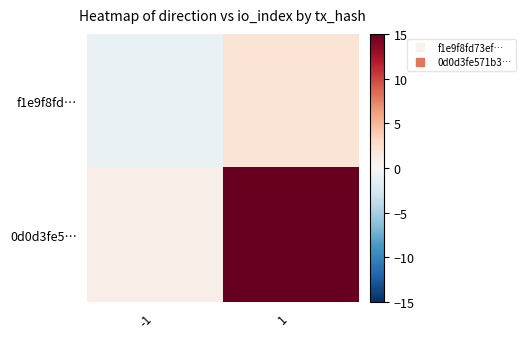

What is the total value across all series at 1?

17